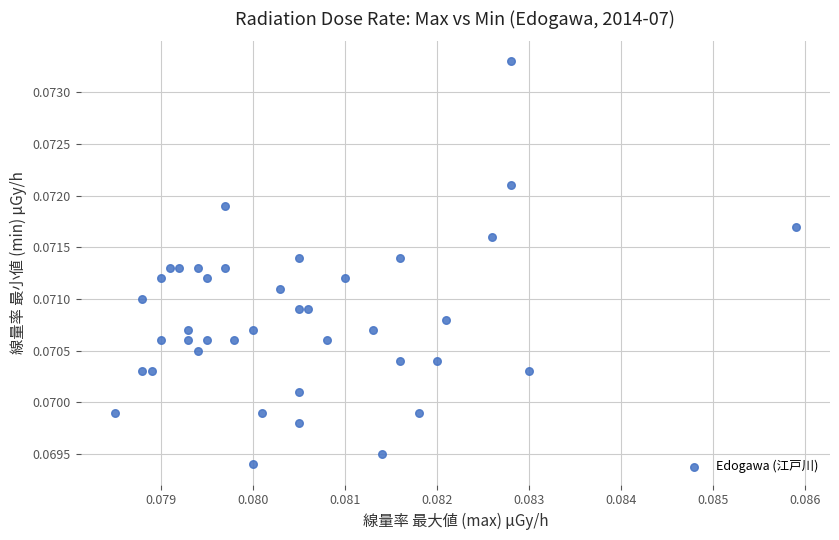

How many points are shown in the scatter plot?

40